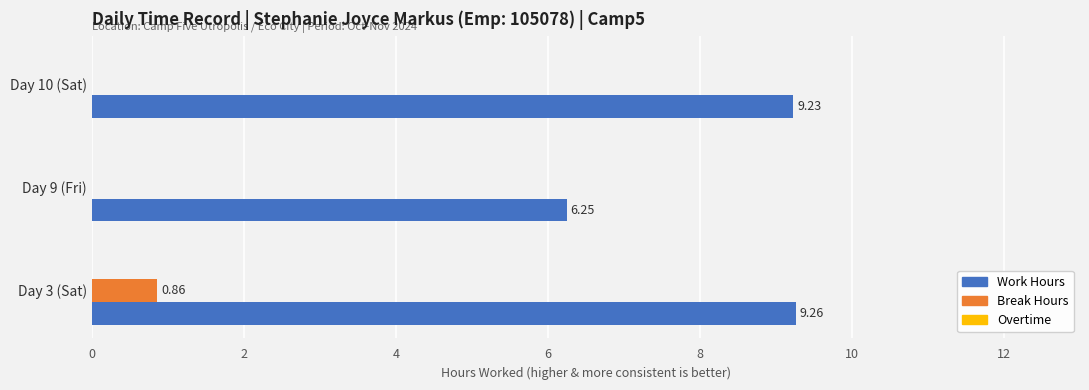

How many data points in Work Hours are above 9?

2